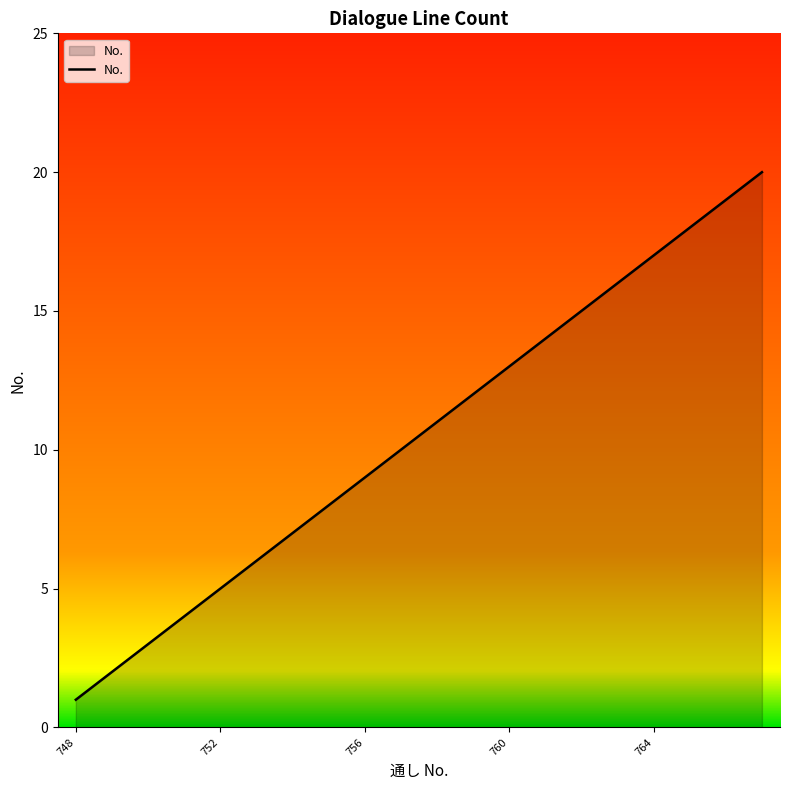

What is the maximum value shown in the chart?

20